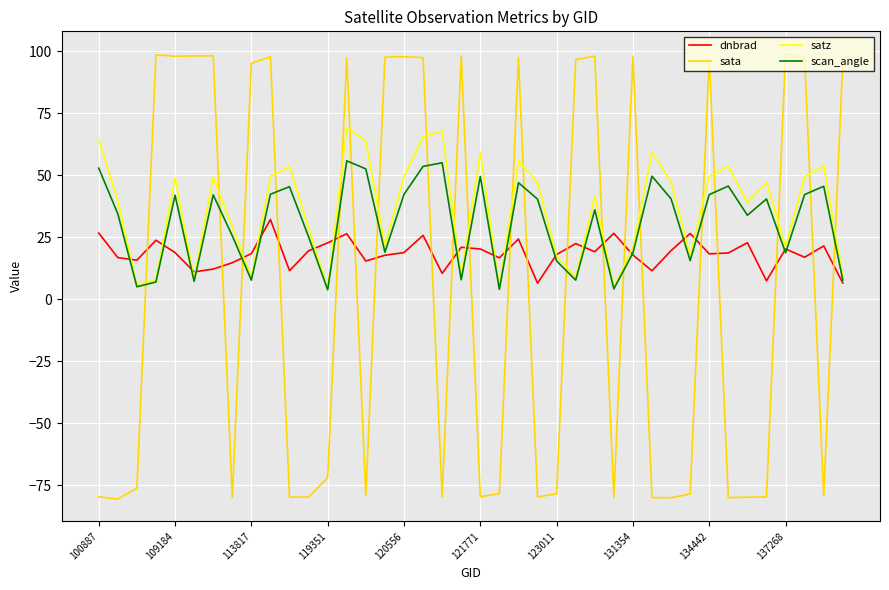

What is the highest value of the dnbrad series?

32.2